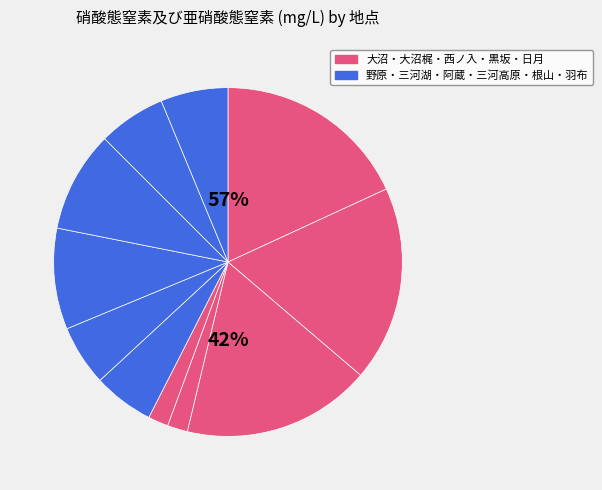

Between 野原浄水場 and 三河湖観光センター, which is larger?

野原浄水場